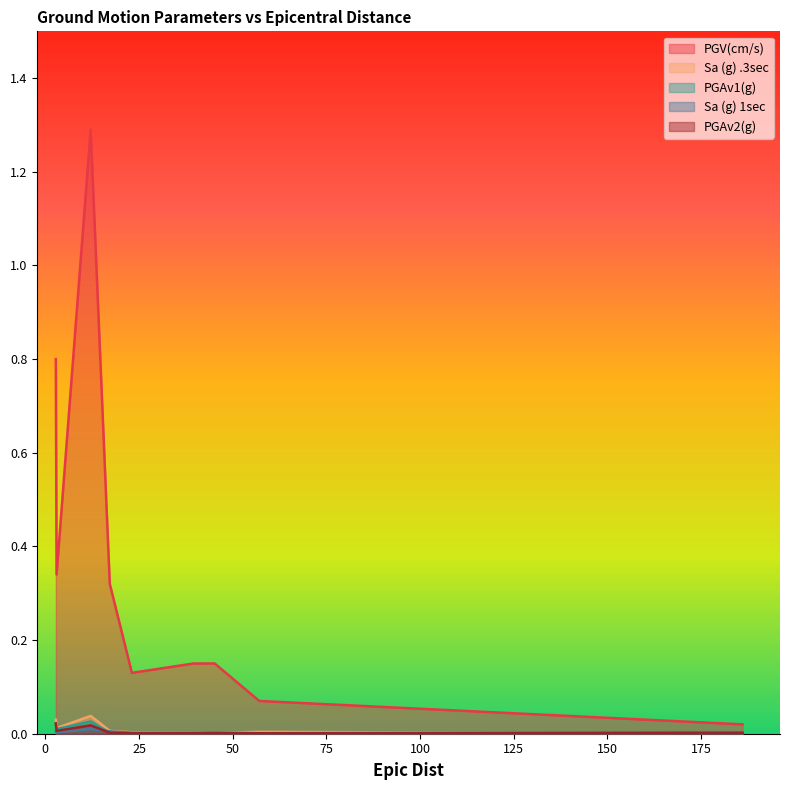

Which series has the largest total across all categories?

PGV(cm/s)